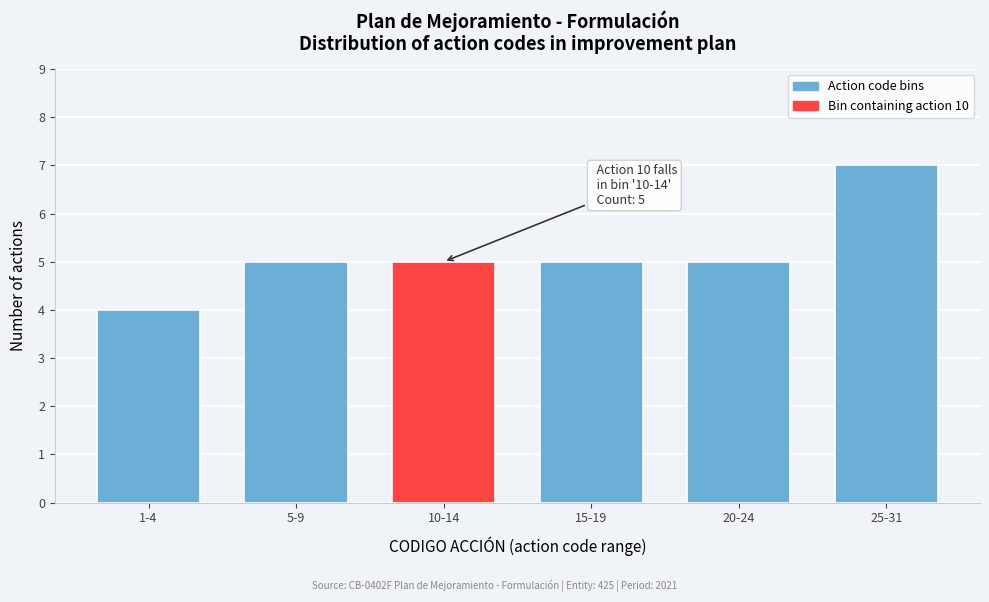

Reading right to left, extract all data points from this chart.

25-31=7	20-24=5	15-19=5	10-14=5	5-9=5	1-4=4